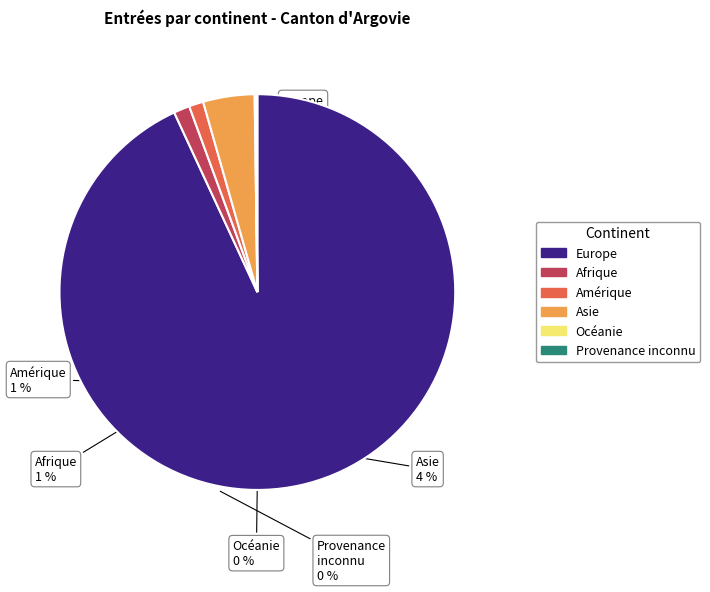

True or false: Afrique accounts for 1% of the total.

True